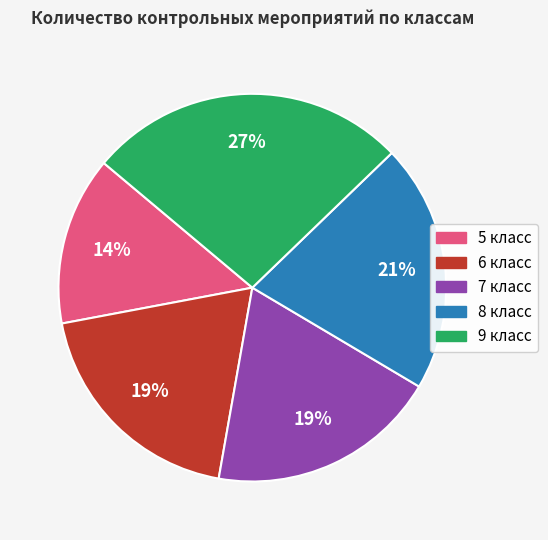

The 8 класс slice represents 21% of the pie. True or false?

True